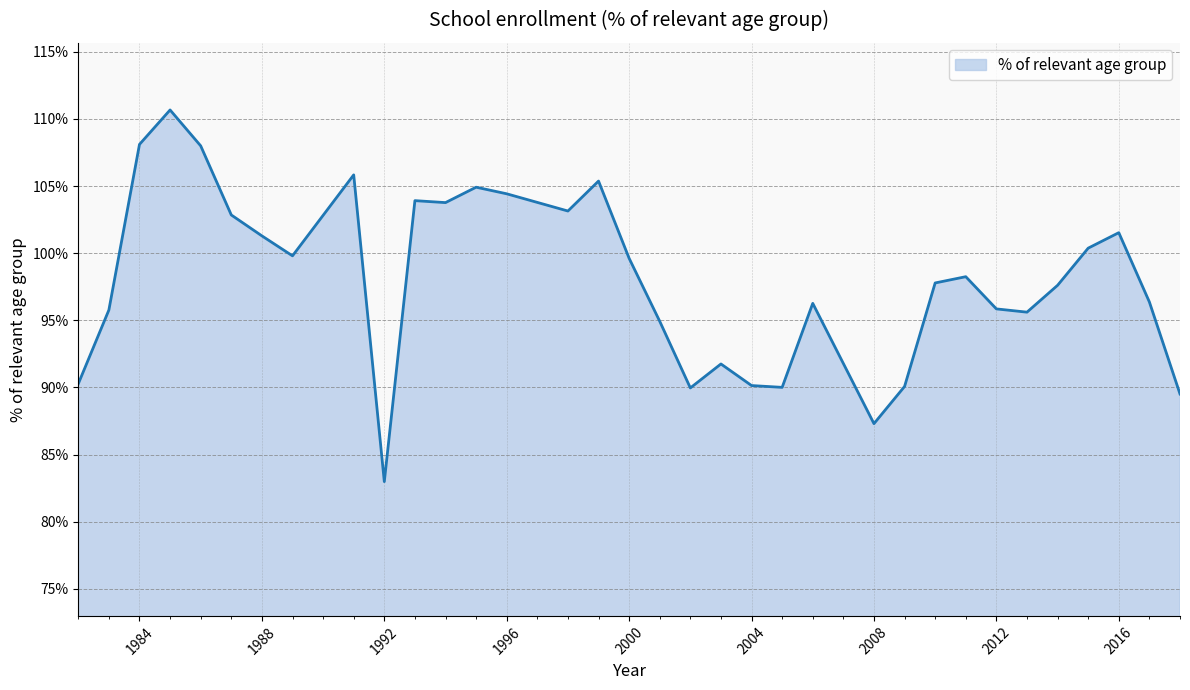

What is the greatest value displayed?

110.7